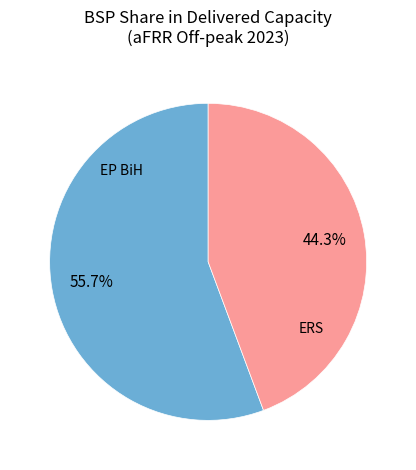

What portion of the pie excludes EP BiH?

44.3%